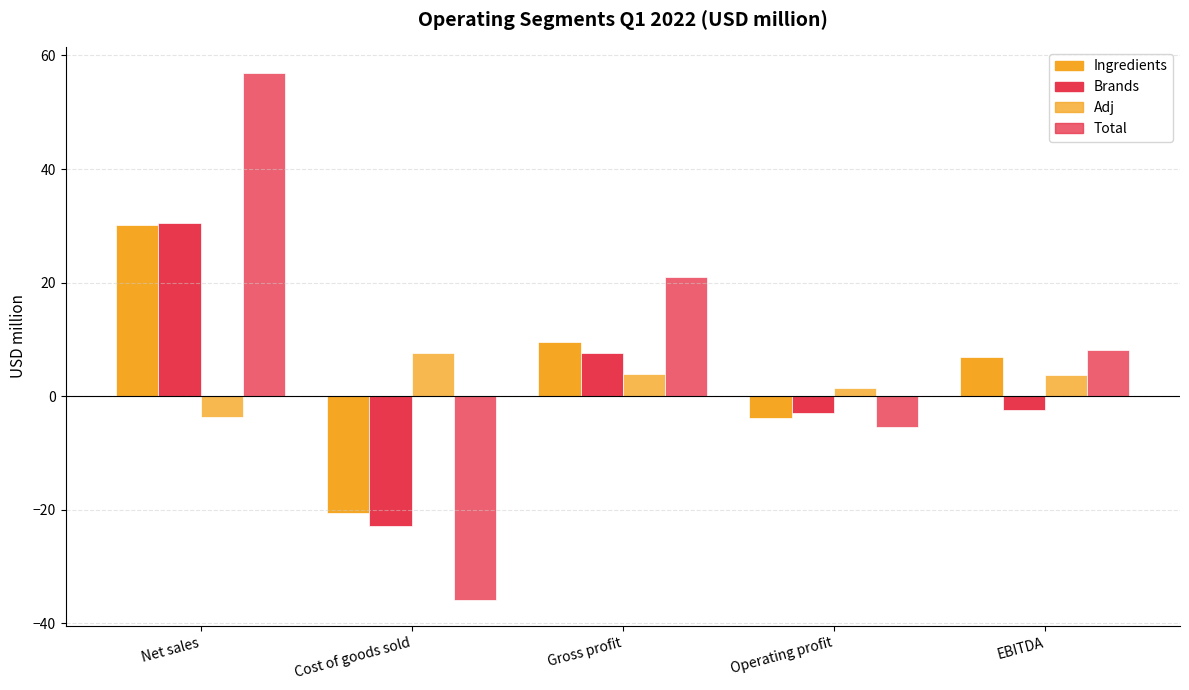

What is the difference between the maximum and minimum values in the Adj series?

11.3